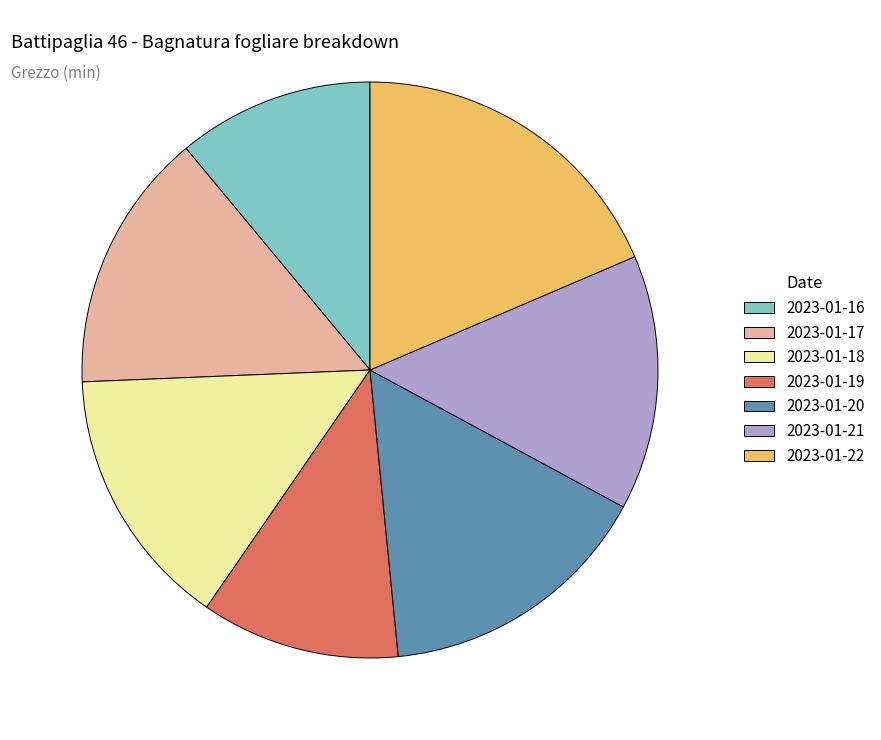

Which category has the biggest portion of the pie?

2023-01-22